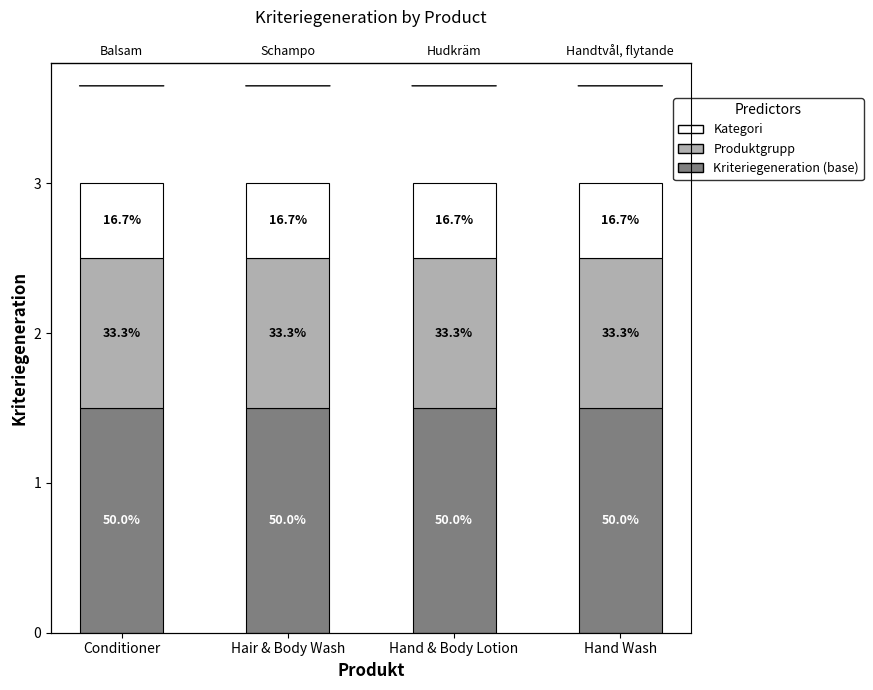

Reading left to right, list all the values displayed in this chart.

Kriteriegeneration (base): 1.5	1.5	1.5	1.5
Produktgrupp: 1.0	1.0	1.0	1.0
Kategori: 0.5	0.5	0.5	0.5